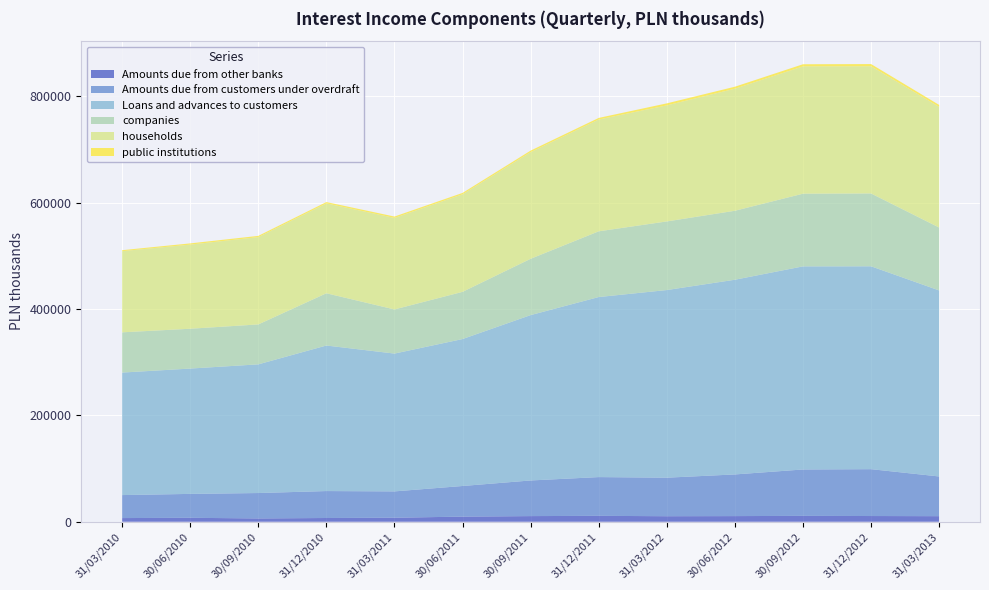

Reading left to right, what are all the values shown in this chart?

Amounts due from other banks: 31/03/2010=6925	30/06/2010=7437	30/09/2010=6247	31/12/2010=7061	31/03/2011=7564	30/06/2011=9675	30/09/2011=10637	31/12/2011=11120	31/03/2012=10420	30/06/2012=10641	30/09/2012=11062	31/12/2012=10767	31/03/2013=10503
Amounts due from customers under overdraft: 31/03/2010=43247	30/06/2010=44976	30/09/2010=47784	31/12/2010=50683	31/03/2011=49561	30/06/2011=57600	30/09/2011=67034	31/12/2011=72901	31/03/2012=72483	30/06/2012=78368	30/09/2012=87265	31/12/2012=88160	31/03/2013=74691
Loans and advances to customers: 31/03/2010=230443	30/06/2010=235746	30/09/2010=242032	31/12/2010=273765	31/03/2011=259225	30/06/2011=276417	30/09/2011=311049	31/12/2011=338671	31/03/2012=352948	30/06/2012=366247	30/09/2012=382054	31/12/2012=381596	31/03/2013=349927
companies: 31/03/2010=75700	30/06/2010=74908	30/09/2010=75115	31/12/2010=98296	31/03/2011=83015	30/06/2011=88770	30/09/2011=105937	31/12/2011=123652	31/03/2012=129080	30/06/2012=129747	30/09/2012=136714	31/12/2012=137029	31/03/2013=118345
households: 31/03/2010=152707	30/06/2010=158287	30/09/2010=164255	31/12/2010=169043	31/03/2011=172191	30/06/2011=183537	30/09/2011=200618	31/12/2011=210329	31/03/2012=218285	30/06/2012=229607	30/09/2012=239521	31/12/2012=239287	31/03/2013=226872
public institutions: 31/03/2010=1827	30/06/2010=2274	30/09/2010=2346	31/12/2010=2517	31/03/2011=2561	30/06/2011=2577	30/09/2011=2907	31/12/2011=2983	31/03/2012=3827	30/06/2012=3758	30/09/2012=4004	31/12/2012=4120	31/03/2013=3766